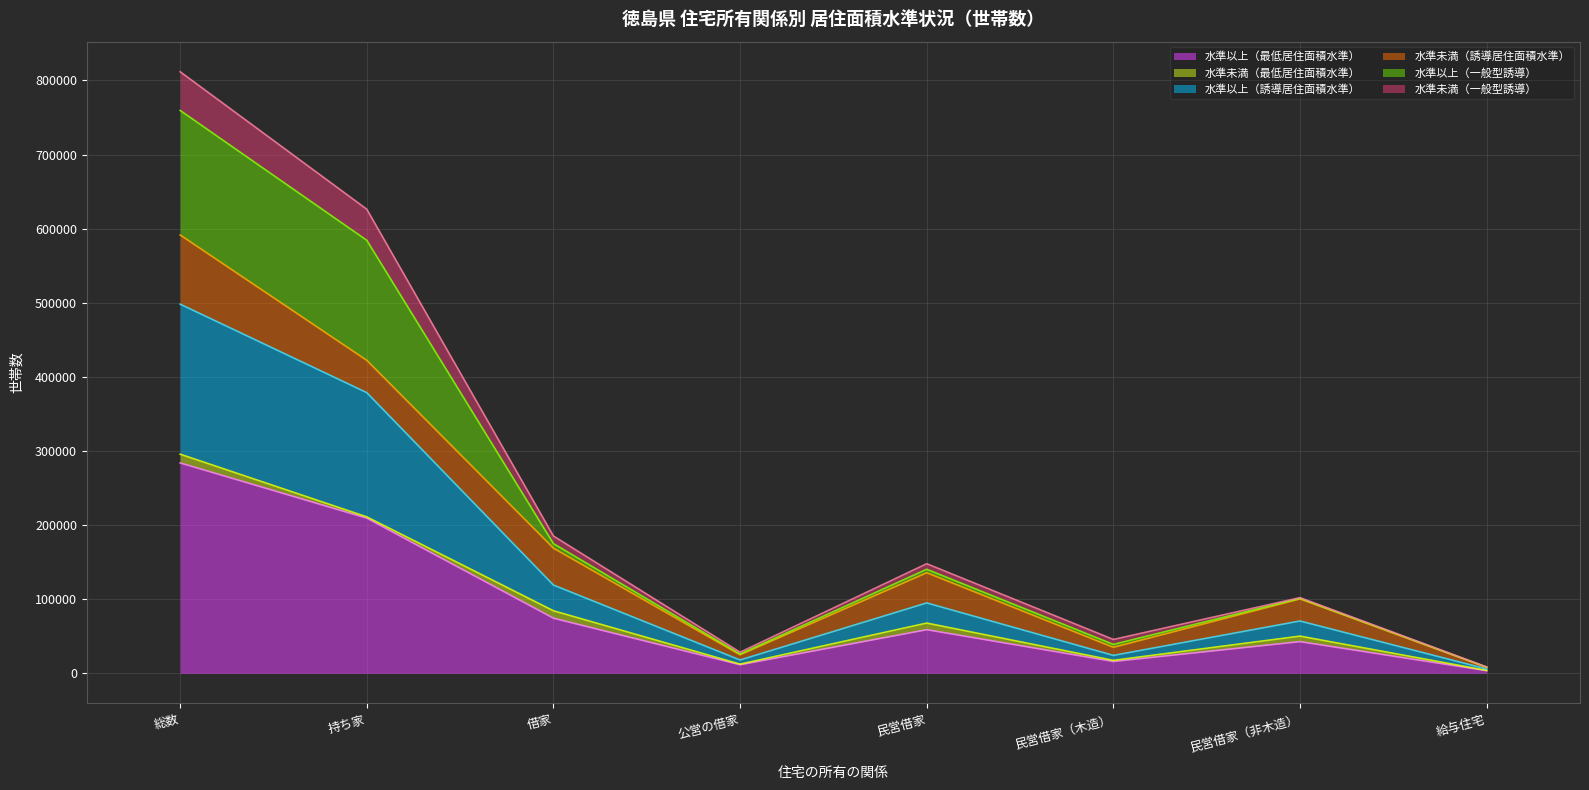

True or false: 水準以上（最低居住面積水準） and 水準以上（誘導居住面積水準） cross at least once.

False